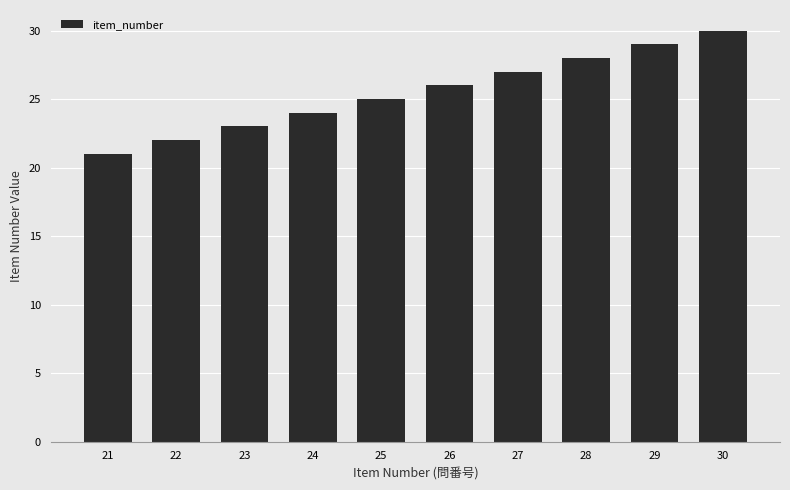

Reading right to left, extract all data points from this chart.

30=30	29=29	28=28	27=27	26=26	25=25	24=24	23=23	22=22	21=21